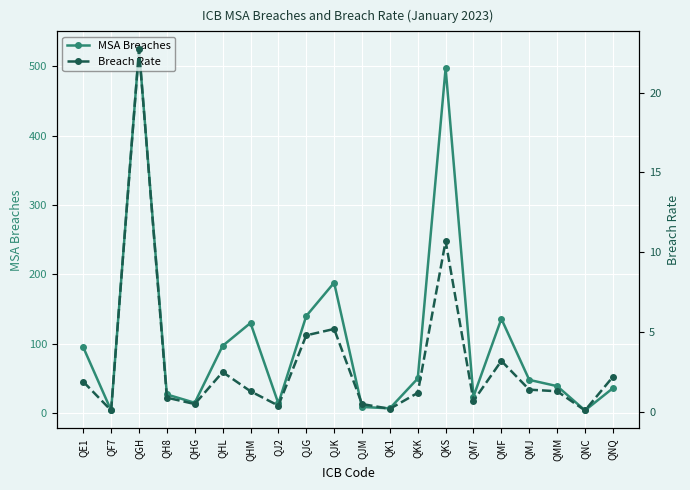

Is this an area chart (filled region under the line)?

No